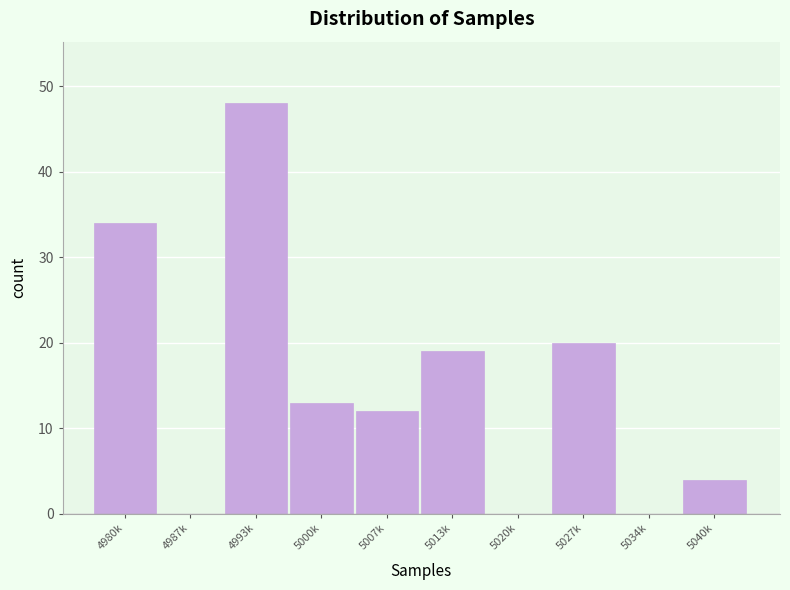

Reading right to left, transcribe all the data shown in this chart.

5040k=4	5034k=0	5027k=20	5020k=0	5013k=19	5007k=12	5000k=13	4993k=48	4987k=0	4980k=34